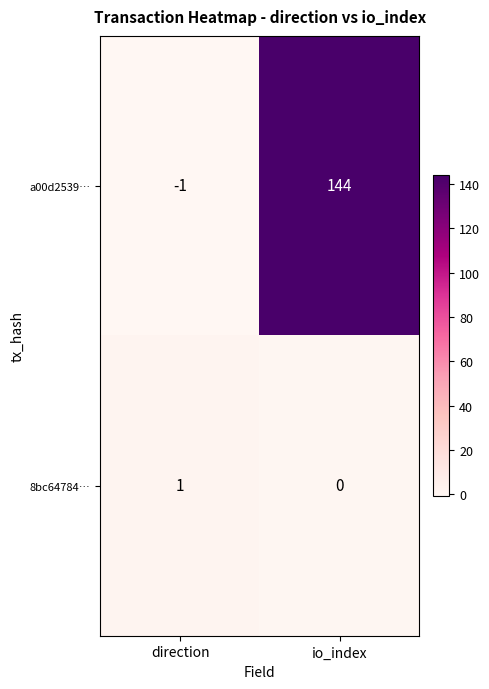

List the series in order of their overall mean, lowest first.

8bc64784…, a00d2539…